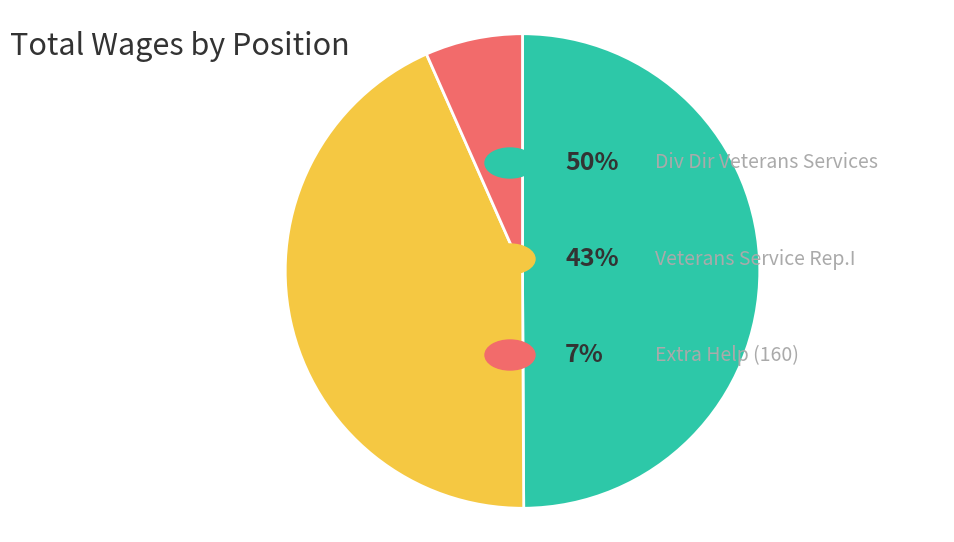

To the nearest percent, what is the average slice percentage?

33%